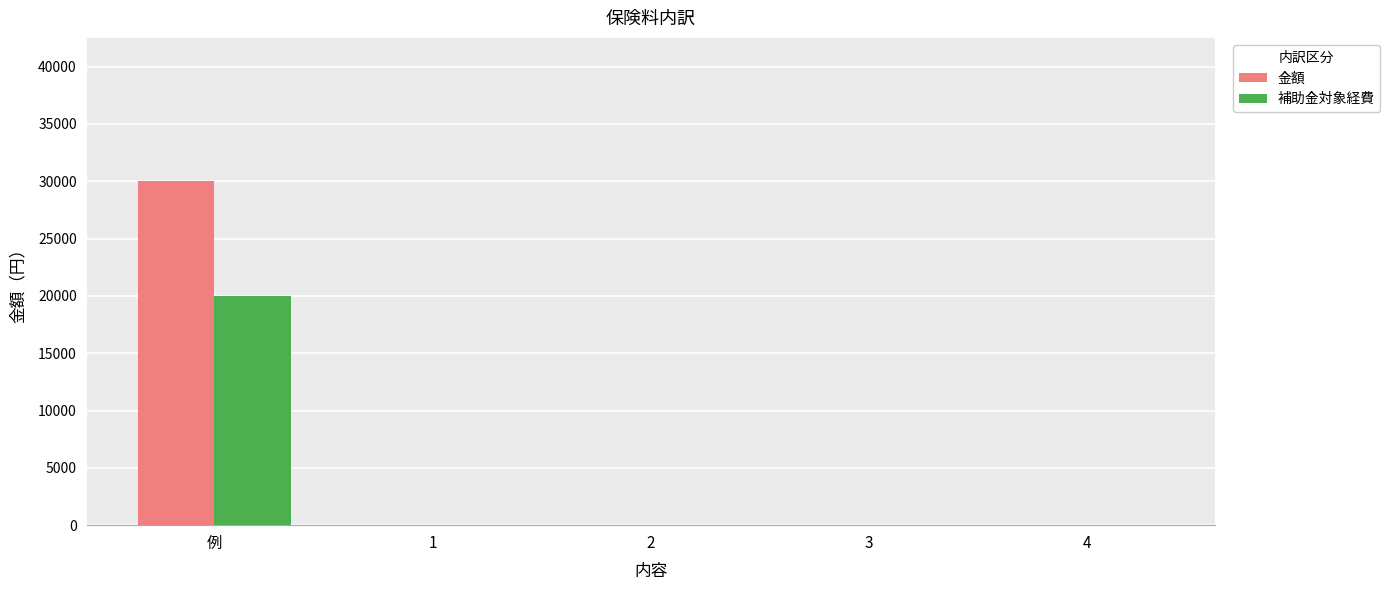

How many data points in 補助金対象経費 are above 0?

1